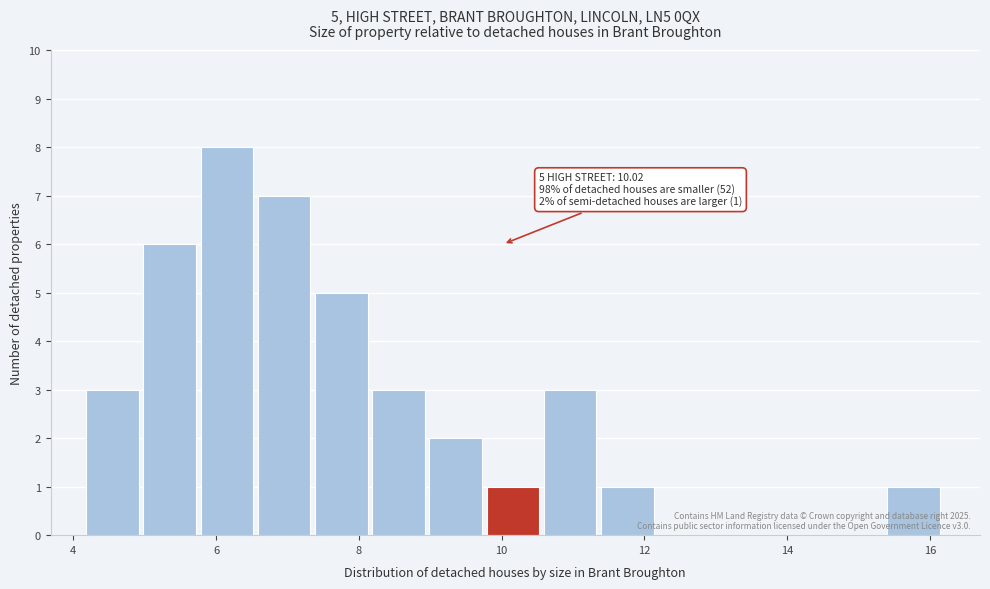

Which range on the x-axis has the tallest bar?

5.8 to 6.6